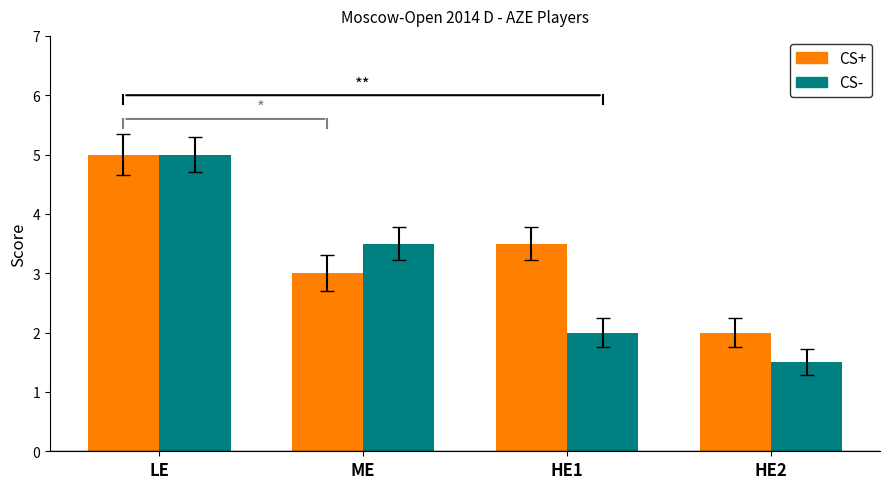

How many groups of bars are there?

4